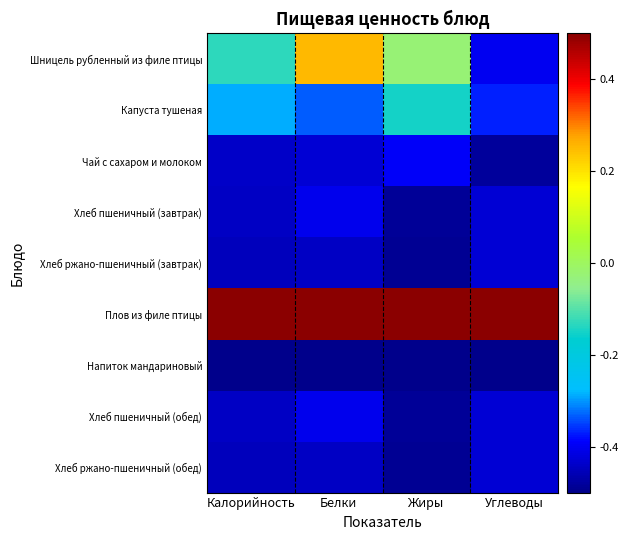

Reading left to right, transcribe all the data shown in this chart.

Шницель рубленный из филе птицы: Калорийность=-0.1	Белки=0.3	Жиры=-0.0	Углеводы=-0.4
Капуста тушеная: Калорийность=-0.3	Белки=-0.3	Жиры=-0.1	Углеводы=-0.4
Чай с сахаром и молоком: Калорийность=-0.4	Белки=-0.4	Жиры=-0.4	Углеводы=-0.5
Хлеб пшеничный (завтрак): Калорийность=-0.4	Белки=-0.4	Жиры=-0.5	Углеводы=-0.4
Хлеб ржано-пшеничный (завтрак): Калорийность=-0.5	Белки=-0.4	Жиры=-0.5	Углеводы=-0.4
Плов из филе птицы: Калорийность=0.5	Белки=0.5	Жиры=0.5	Углеводы=0.5
Напиток мандариновый: Калорийность=-0.5	Белки=-0.5	Жиры=-0.5	Углеводы=-0.5
Хлеб пшеничный (обед): Калорийность=-0.4	Белки=-0.4	Жиры=-0.5	Углеводы=-0.4
Хлеб ржано-пшеничный (обед): Калорийность=-0.5	Белки=-0.4	Жиры=-0.5	Углеводы=-0.4